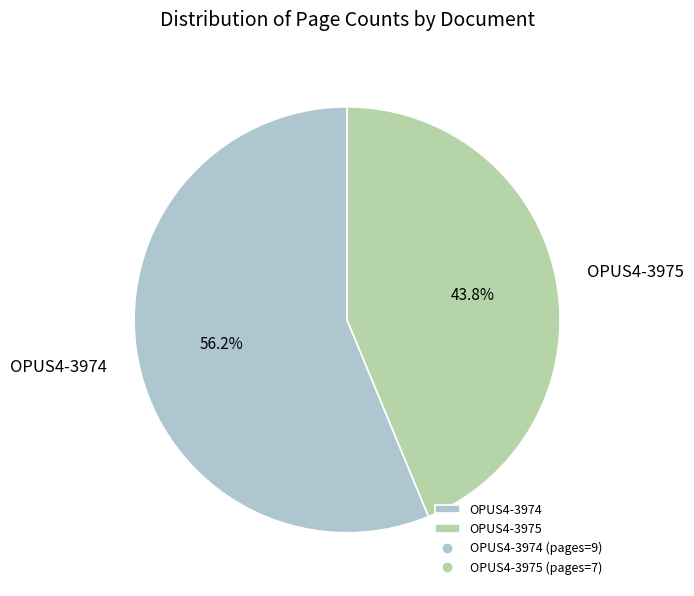

What is the total percentage of OPUS4-3974 and OPUS4-3975?

100.0%